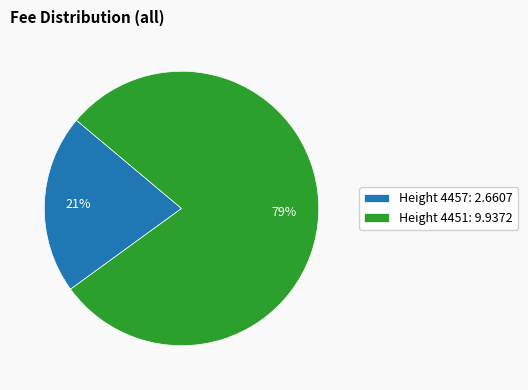

What percentage is the Height 4451: 9.9372 slice, to the nearest percent?

79%